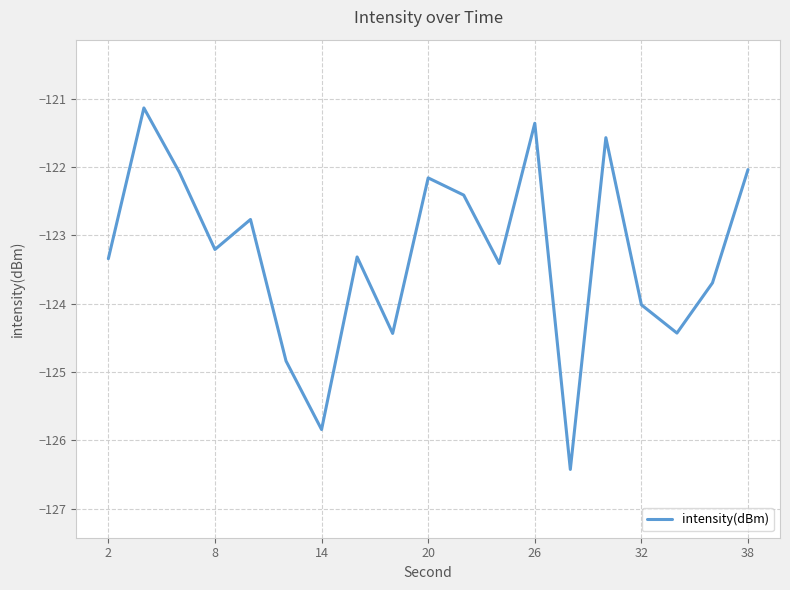

What is the difference between the maximum and second lowest values?

4.7